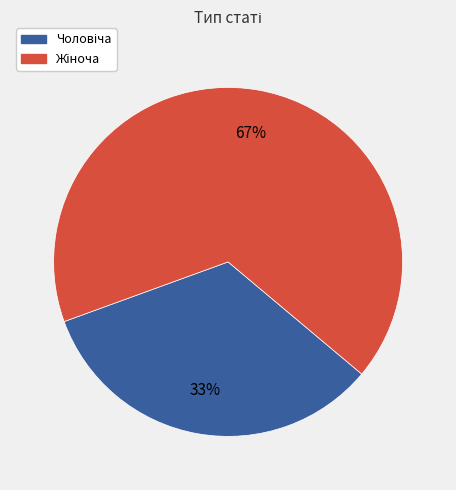

Does any single category account for the majority?

Yes